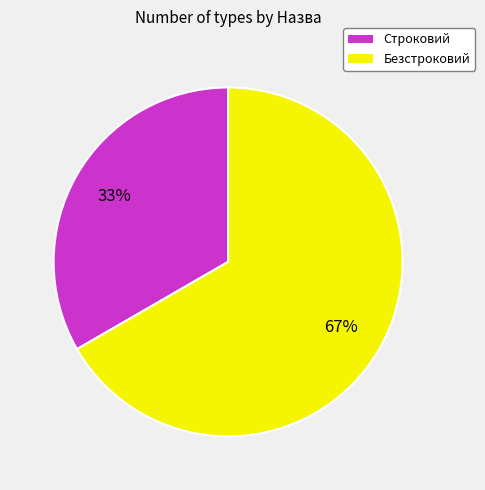

What is the largest slice in the pie chart?

Безстроковий